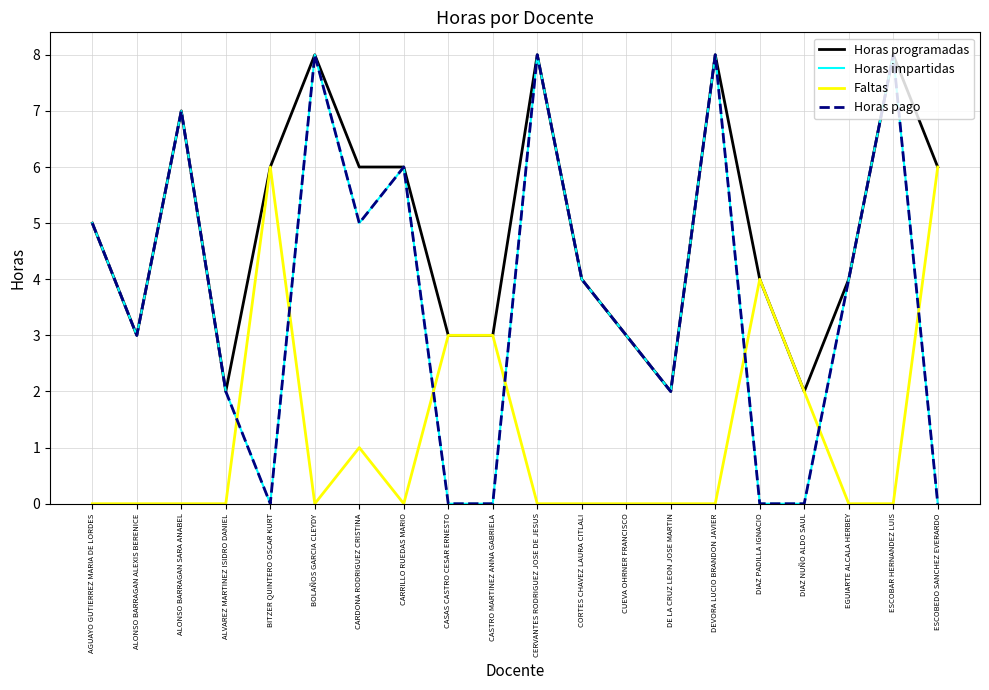

Where do Faltas and Horas pago first cross each other?

ALVAREZ MARTINEZ ISIDRO DANIEL and BITZER QUINTERO OSCAR KURT